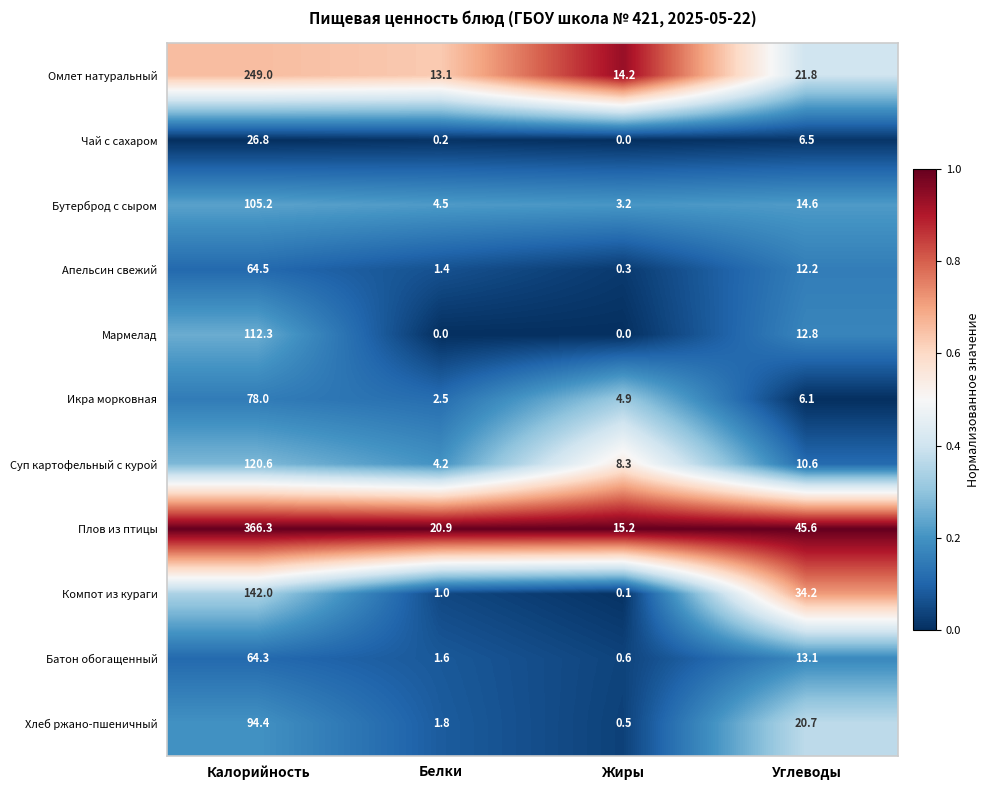

What is the approximate value of Плов из птицы at Белки?

20.9